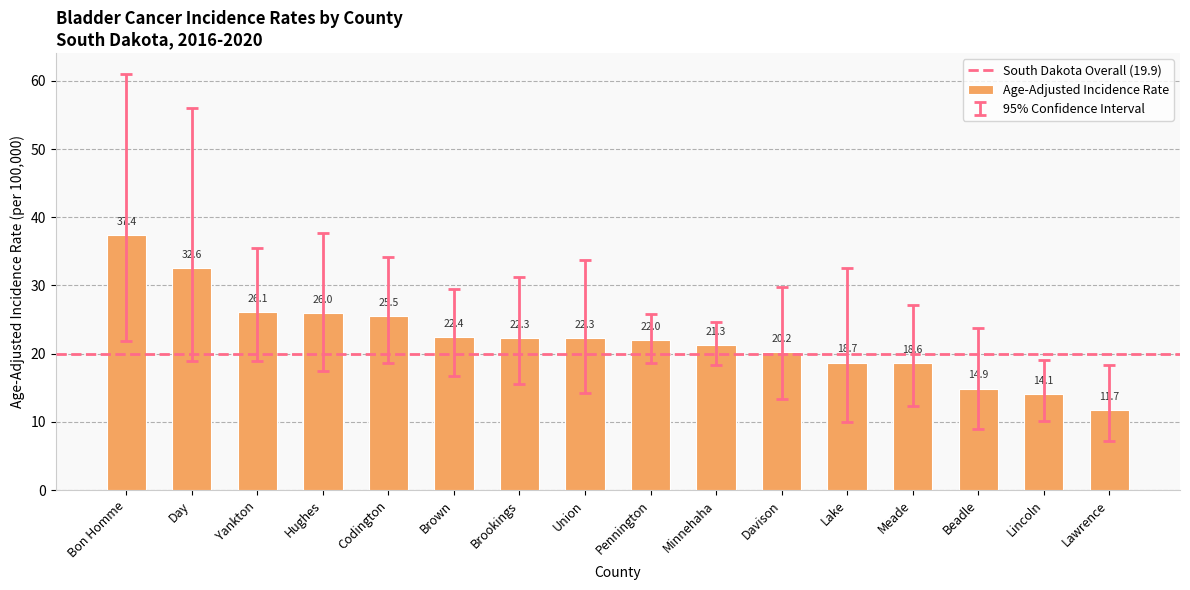

True or false: the data shows 14.0 at Pennington.

False